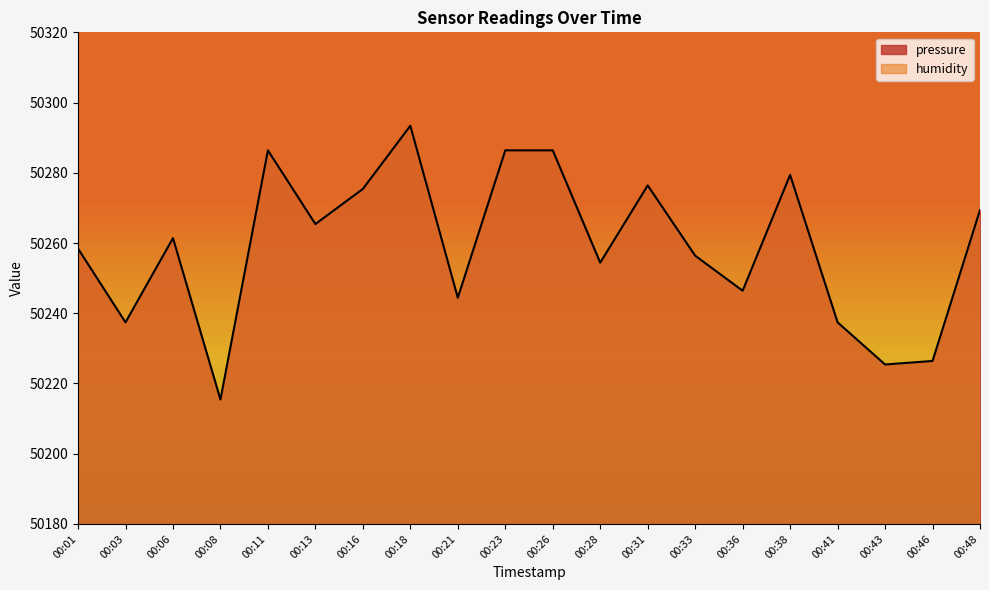

What is the change in value from 00:11 to 00:41?

-49.0